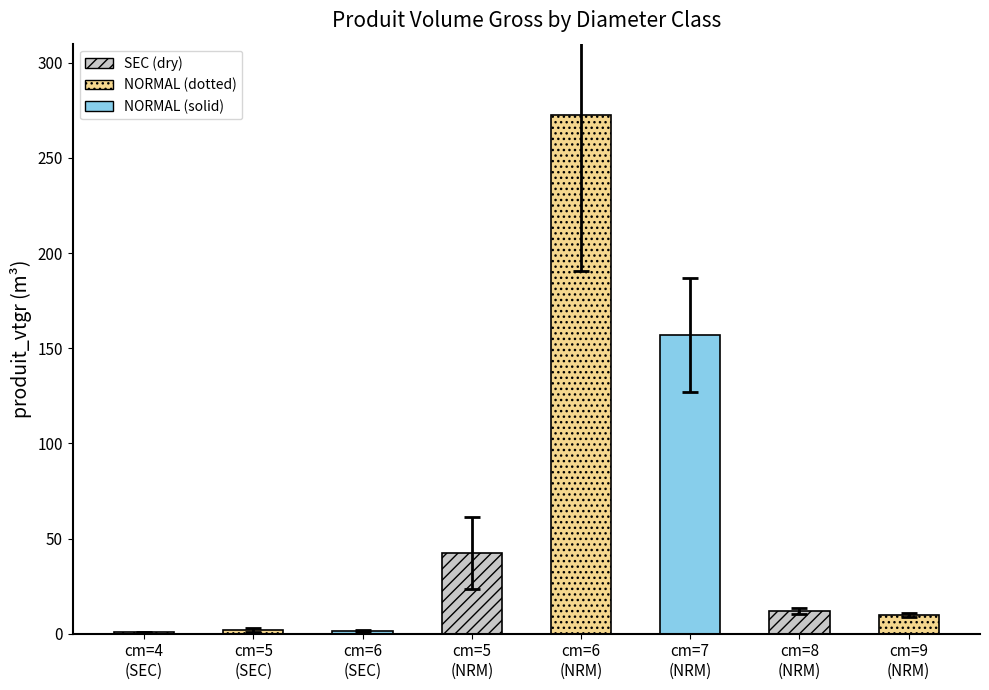

What is the sum of all values?

497.3